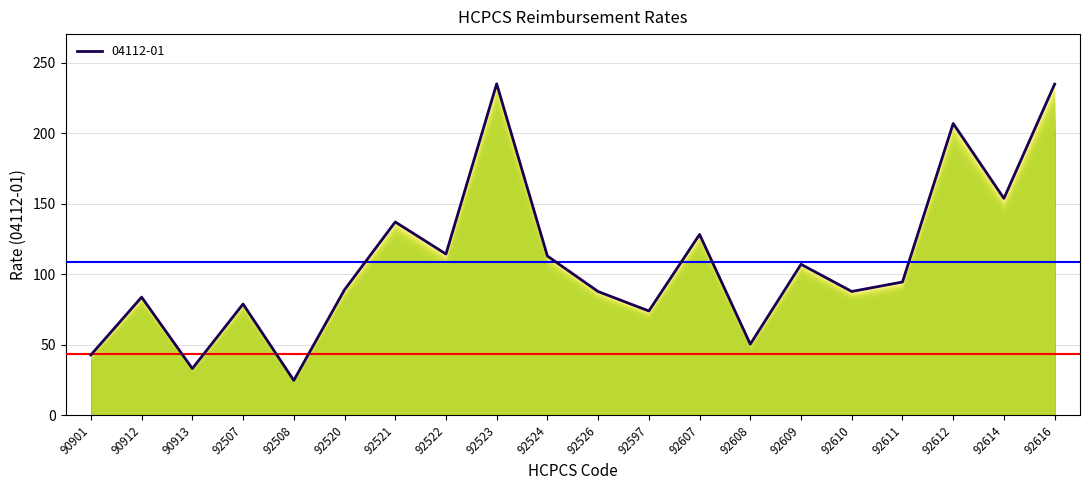

Where is the first local maximum?

90912